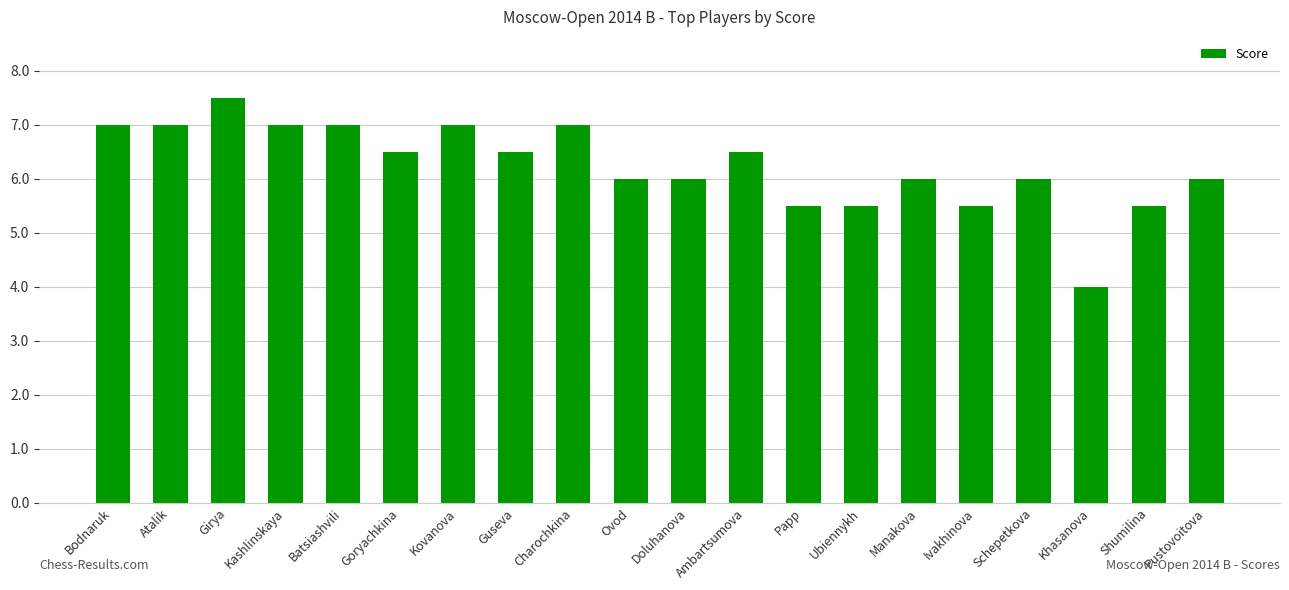

The value at Schepetkova is 6.0. True or false?

True